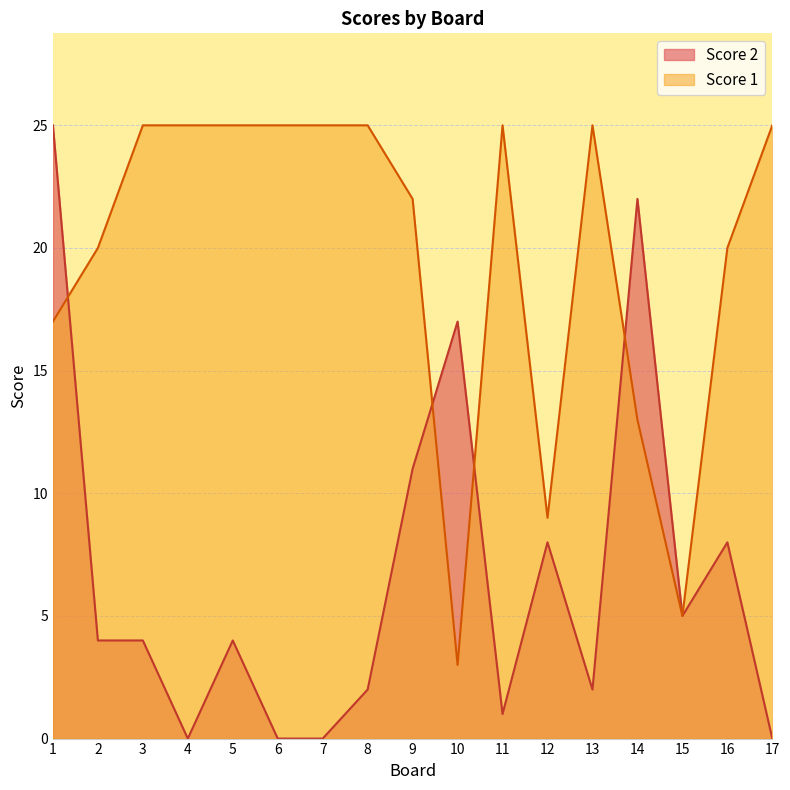

Rank the series by their average value, from highest to lowest.

Score 1, Score 2